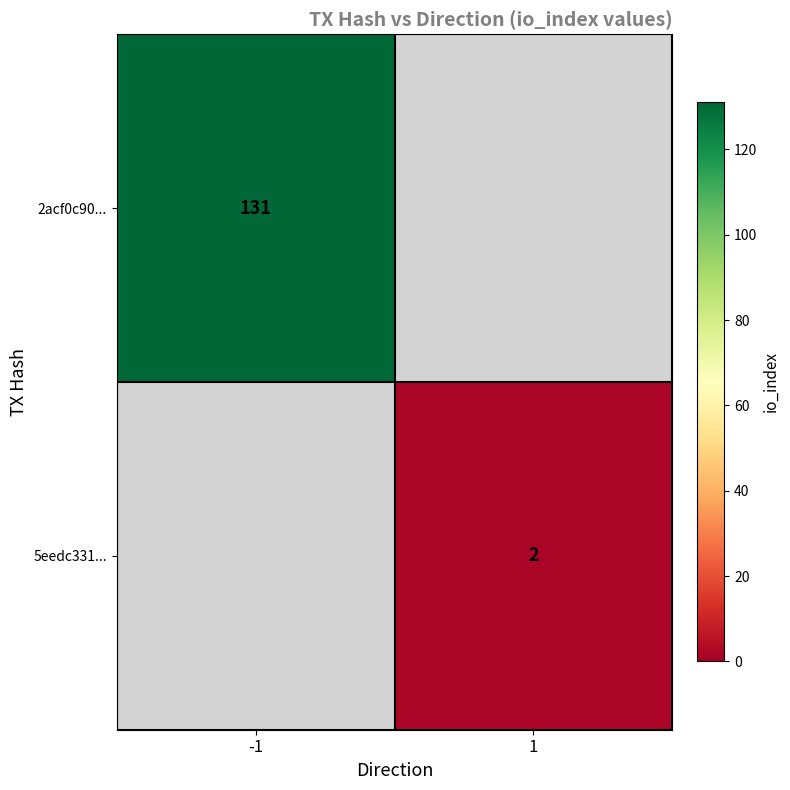

The value of 2acf0c90... at -1 is 131. True or false?

True